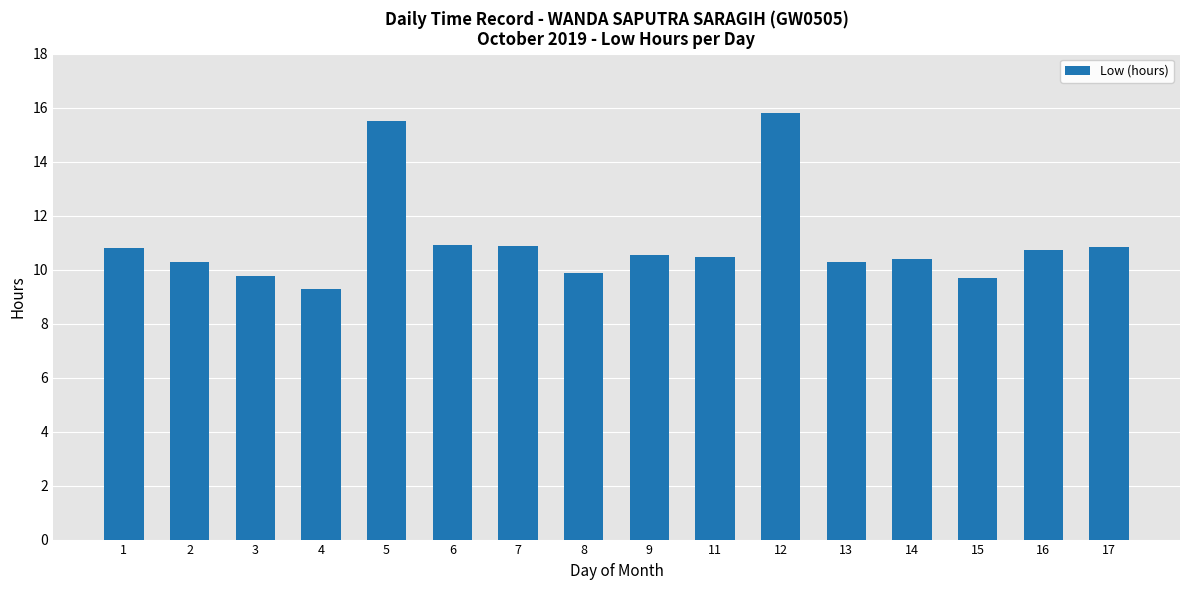

What value does the data have at 14?

10.4